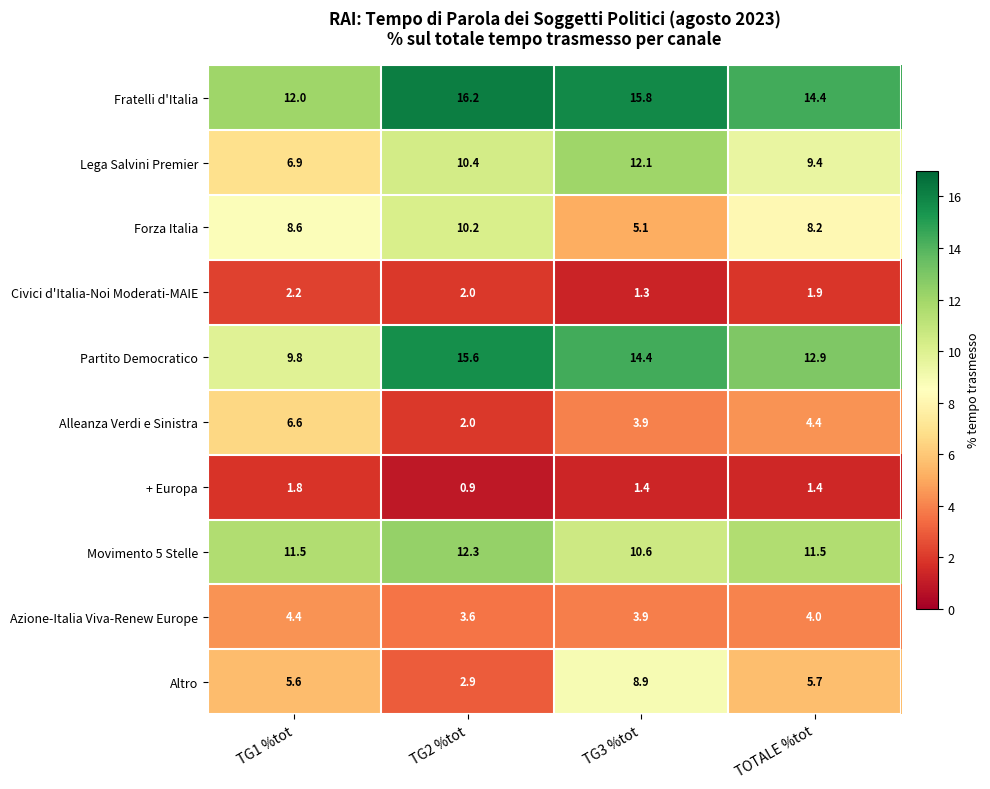

What is the difference between the highest and lowest values at TG2 %tot?

15.3